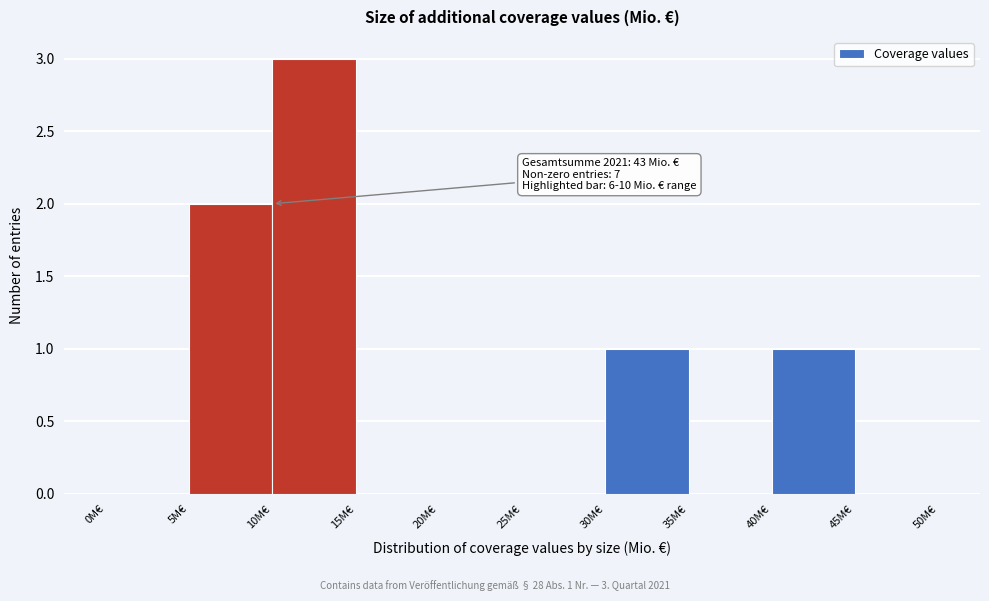

Over which range of the x-axis is the bar tallest?

10 to 15